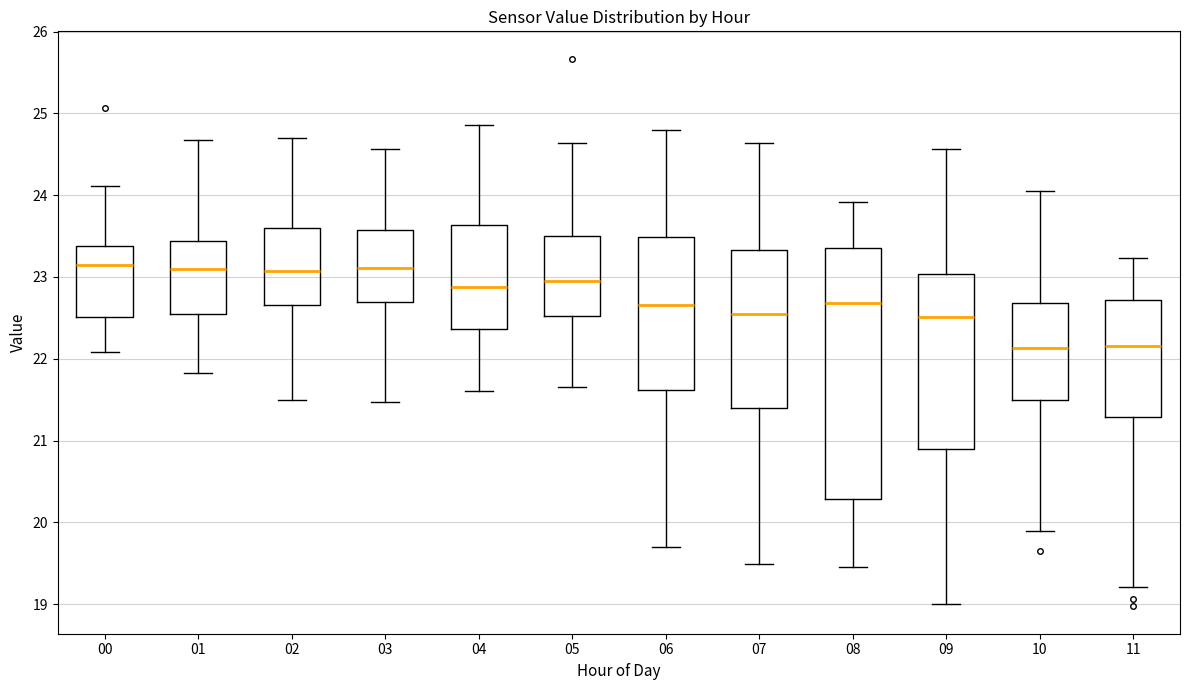

Which box is the tallest, from its lower edge to its upper edge?

08